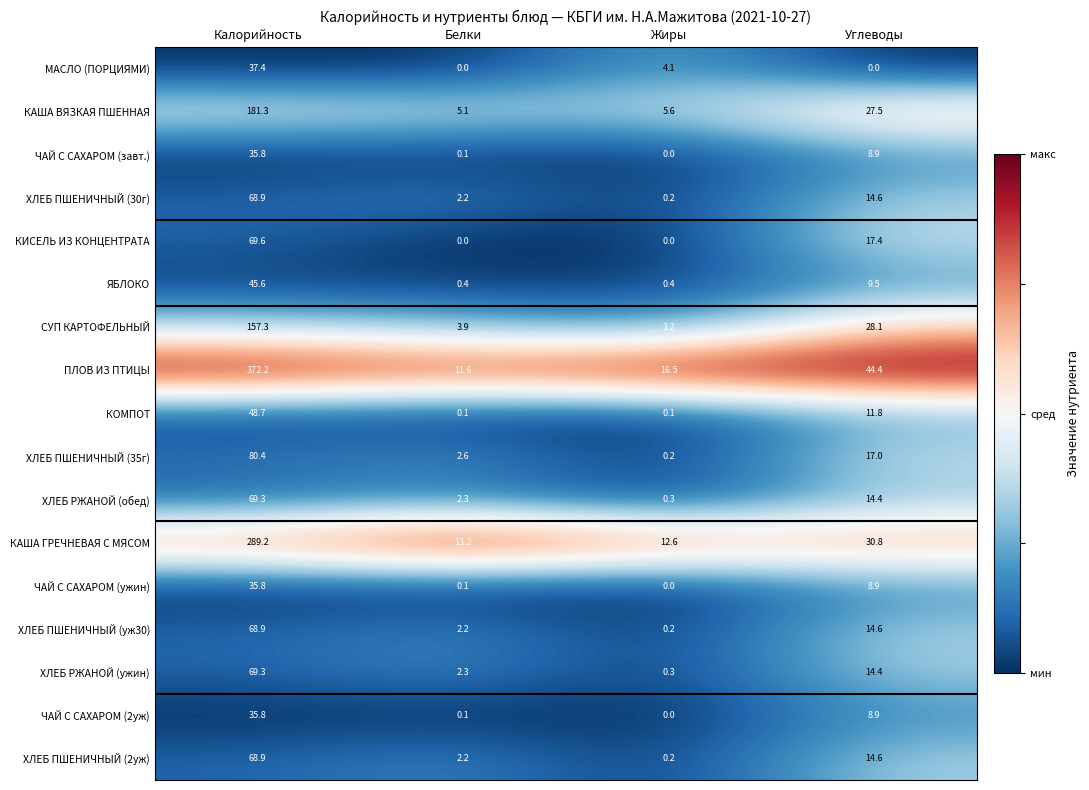

Which series changed the most between Калорийность and Белки?

ПЛОВ ИЗ ПТИЦЫ